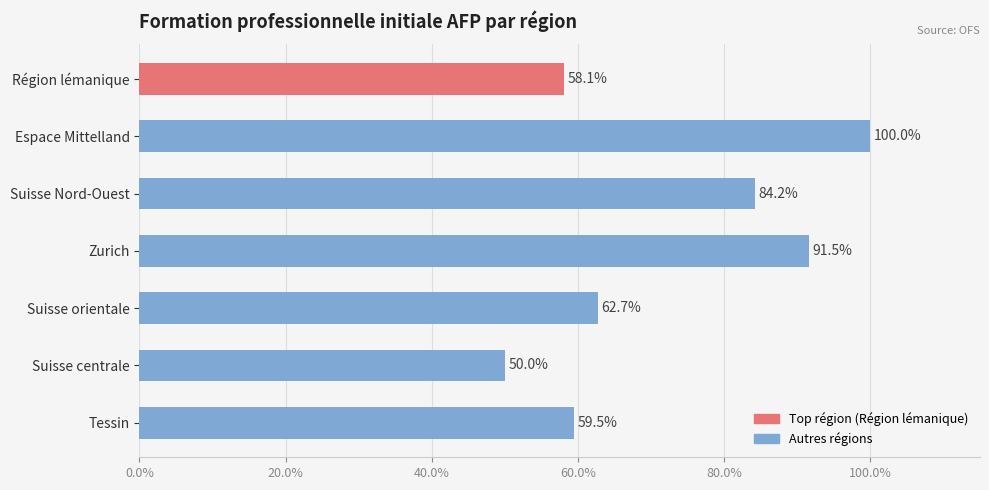

What is the difference between the maximum and second lowest values?

41.9